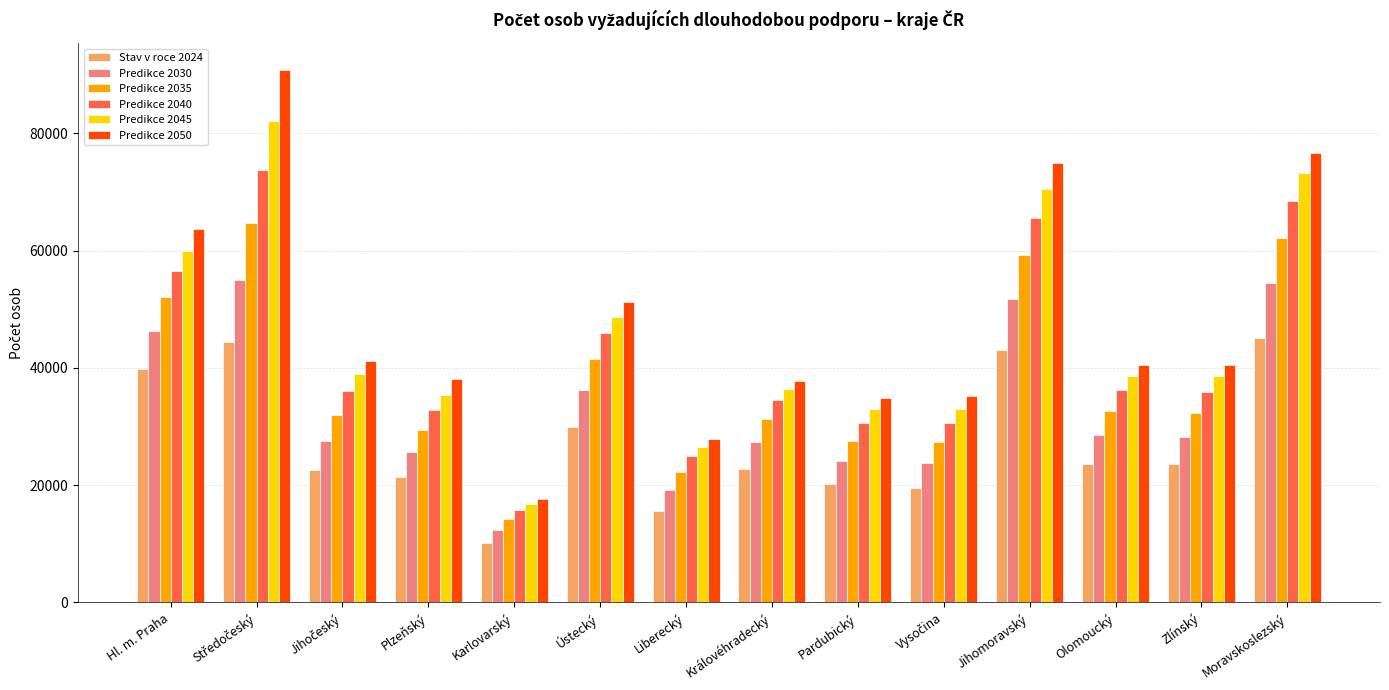

The value of Predikce 2040 at Olomoucký is 36154.7. True or false?

True